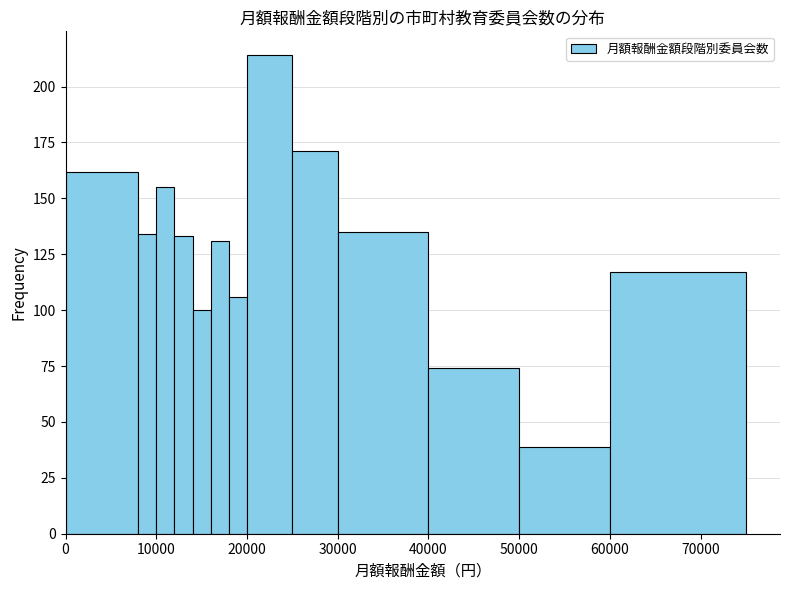

Around what value on the x-axis is the tallest bar? Give the approximate position of its centre, as read against the axis.

23000